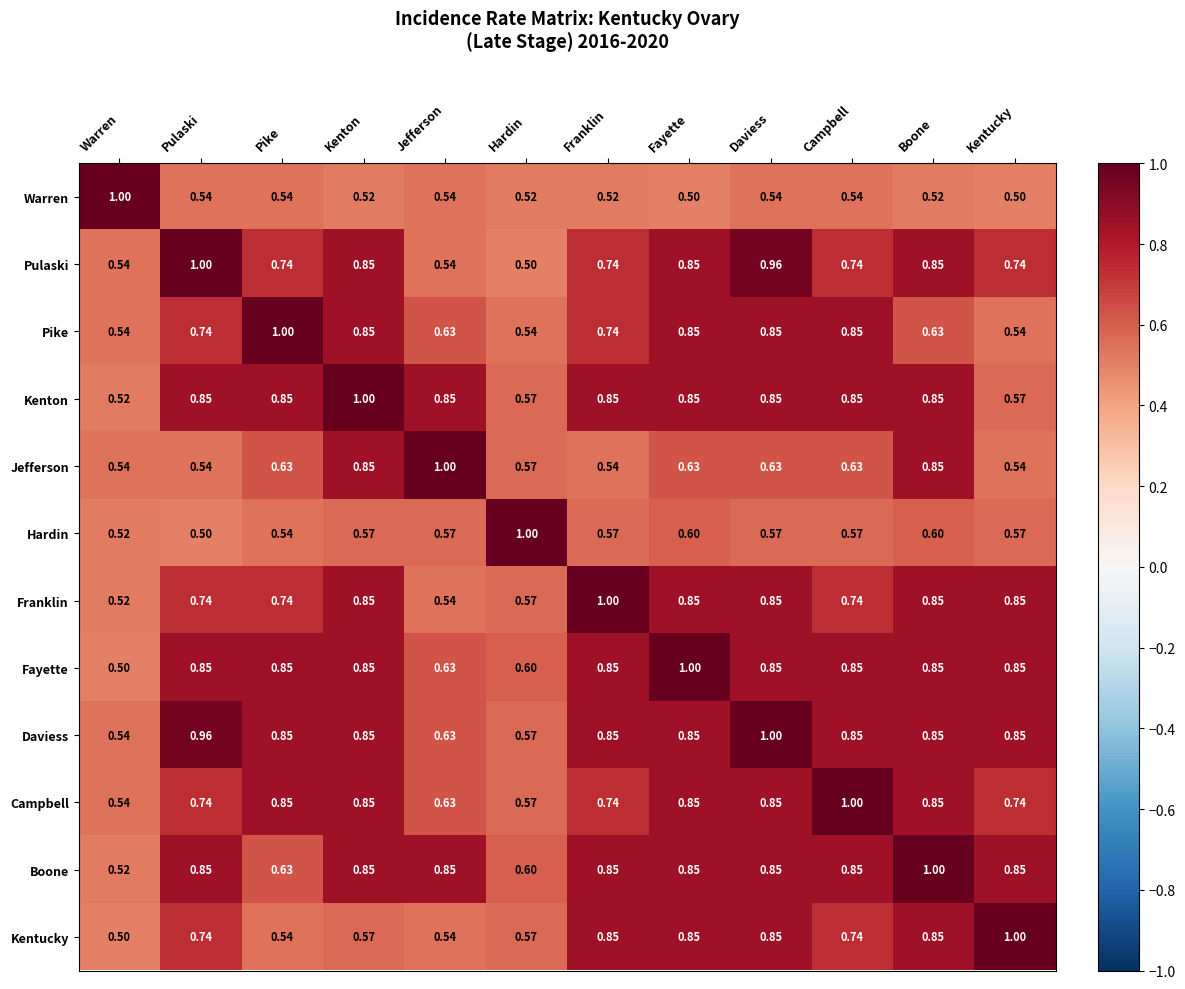

Which category has the lowest value in the Pulaski series?

Hardin